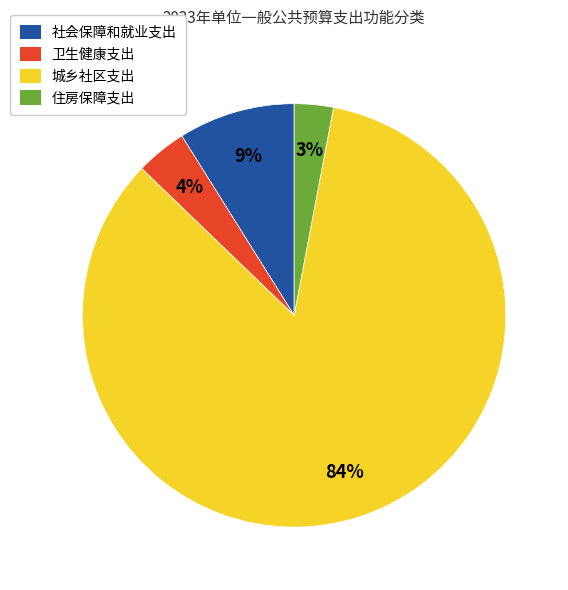

Between 卫生健康支出 and 社会保障和就业支出, which is larger?

社会保障和就业支出